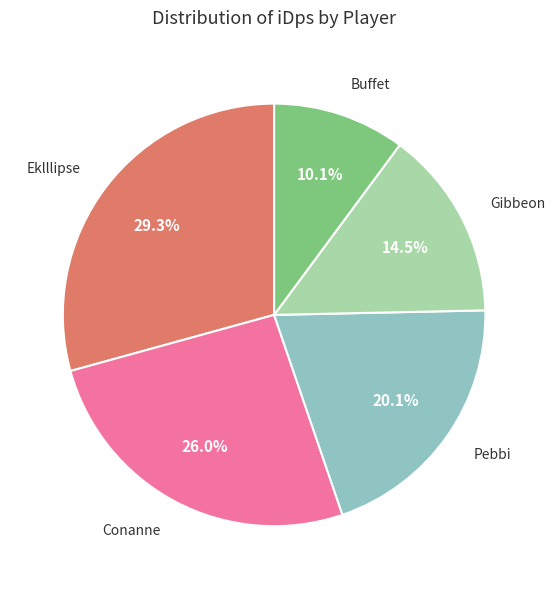

Is there a majority slice in this chart?

No